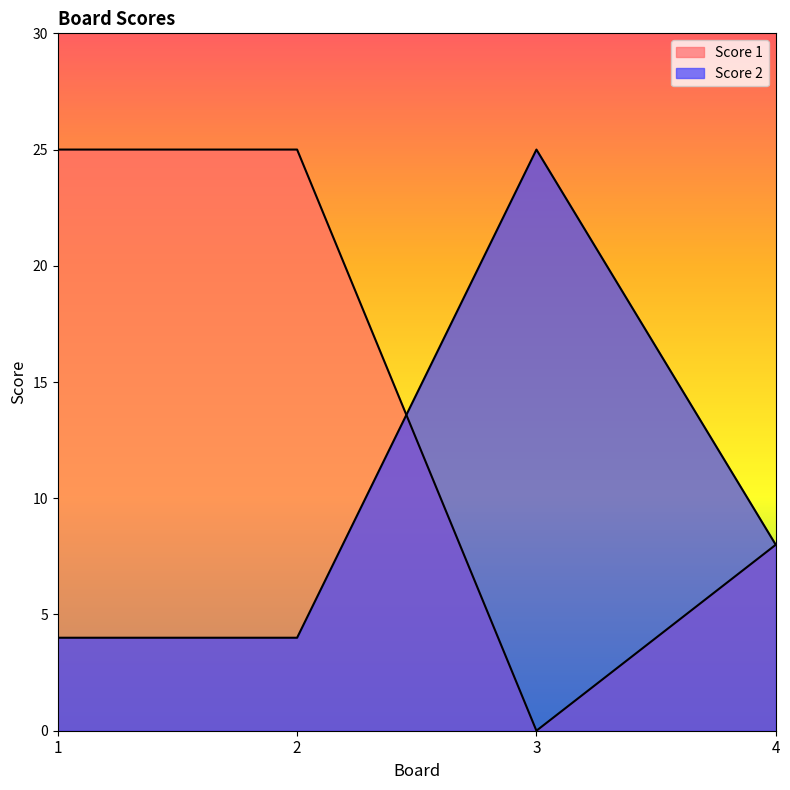

In Score 2, how many points are higher than both neighbors (excluding endpoints)?

1